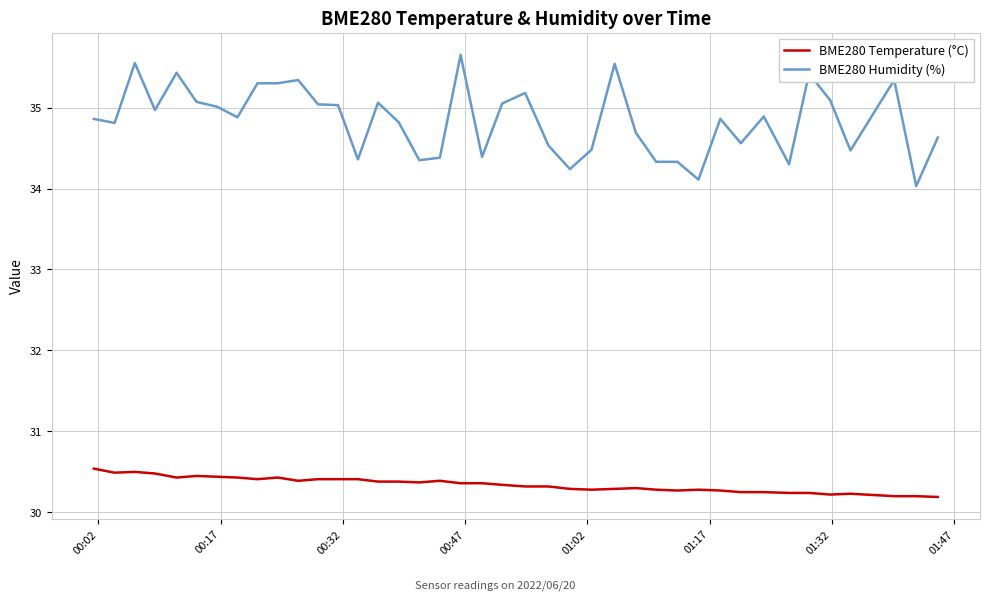

True or false: BME280 Temperature (°C) and BME280 Humidity (%) intersect in this chart.

False